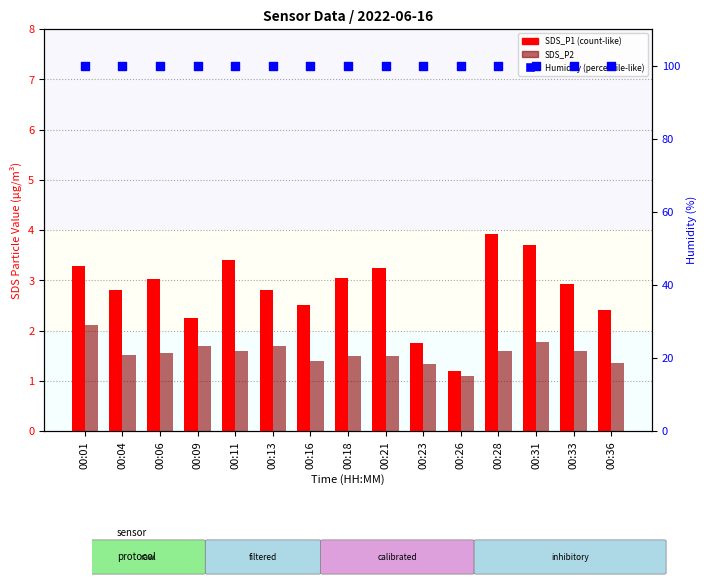

What is the total value across all series at 00:09?

103.9